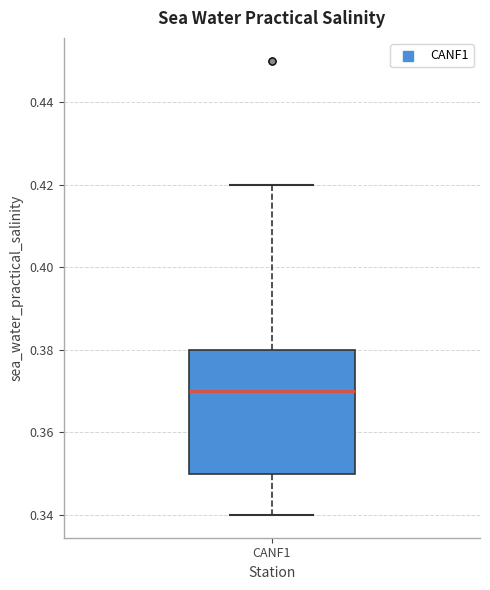

Transcribe this box plot: give where the median line is, the range the box spans, and where the two whiskers end, as read against the y-axis. The values are not printed on the chart, so give them approximately, as read against the axis.

median 0.37, box 0.35 to 0.38, whiskers 0.34 to 0.42